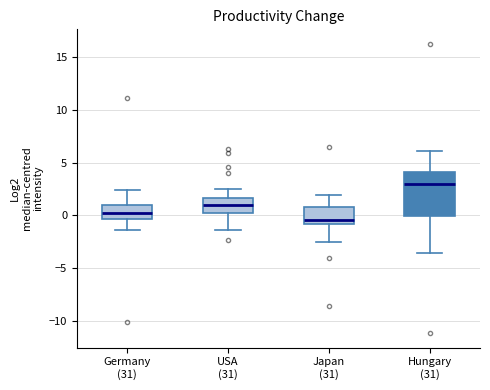

Reading left to right, transcribe this box plot: for each box, give where its median line is, the range the box spans, and where its two whiskers end, as read against the y-axis. The values are not printed on the chart, so give them approximately, as read against the axis.

Germany (31): median 0.0, box -0.5 to 1.0, whiskers -1.5 to 2.5
USA (31): median 1.0, box 0.0 to 1.5, whiskers -1.5 to 2.5
Japan (31): median -0.5, box -1.0 to 0.5, whiskers -2.5 to 2.0
Hungary (31): median 3.0, box 0.0 to 4.0, whiskers -3.5 to 6.0